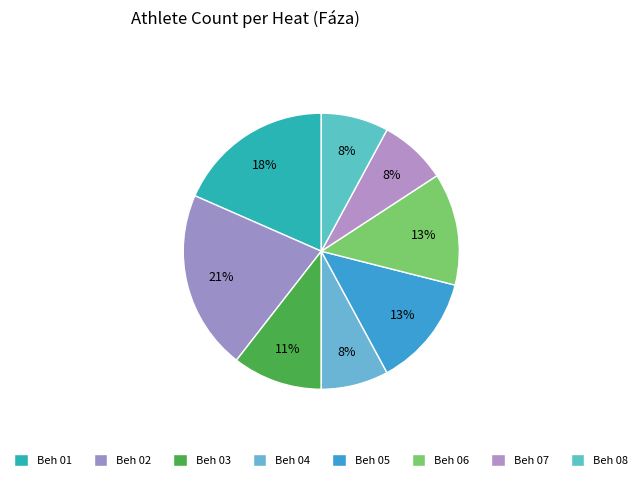

What percentage is the Beh 06 slice, to the nearest percent?

13%